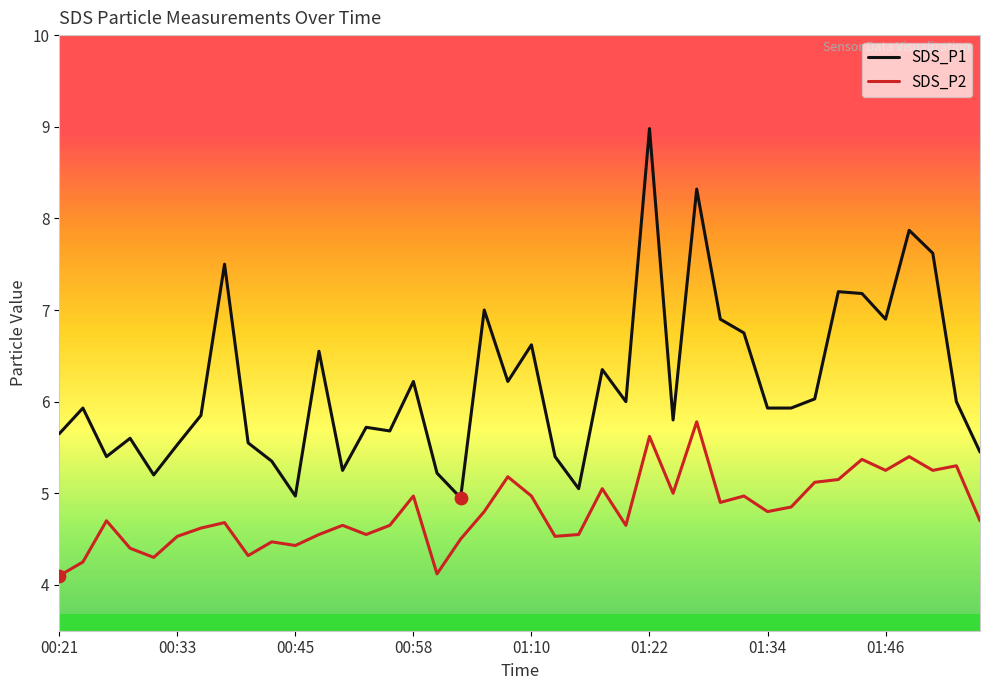

Which series has the largest range (max minus min)?

SDS_P1